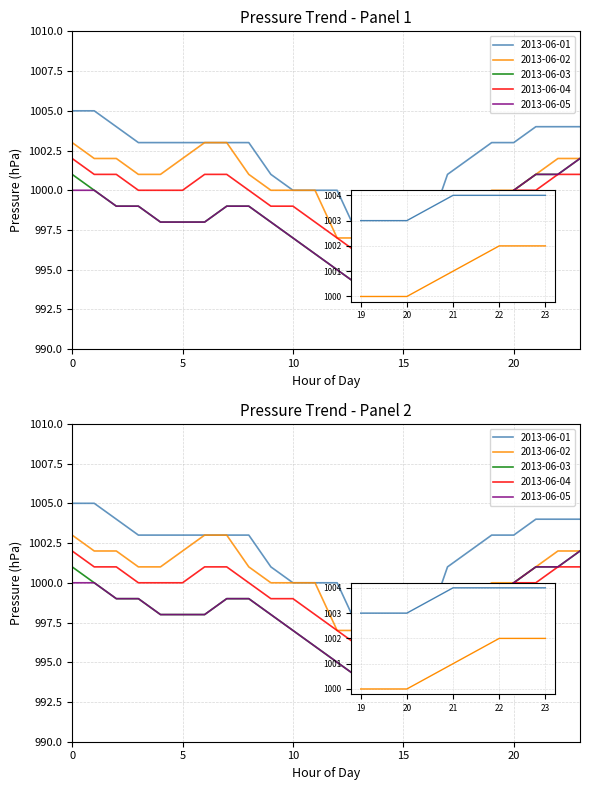

How many data points in 2013-06-04 are above 1000?

7